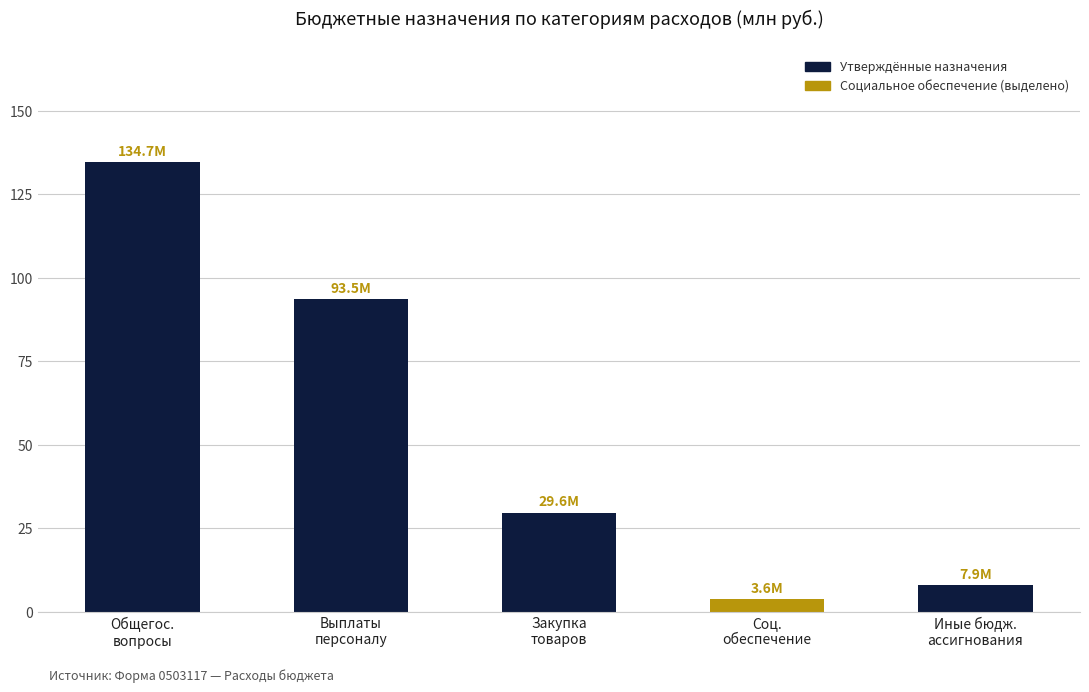

Reading right to left, list all the values displayed in this chart.

Иные бюдж.
ассигнования=7.9	Соц.
обеспечение=3.6	Закупка
товаров=29.6	Выплаты
персоналу=93.5	Общегос.
вопросы=134.7